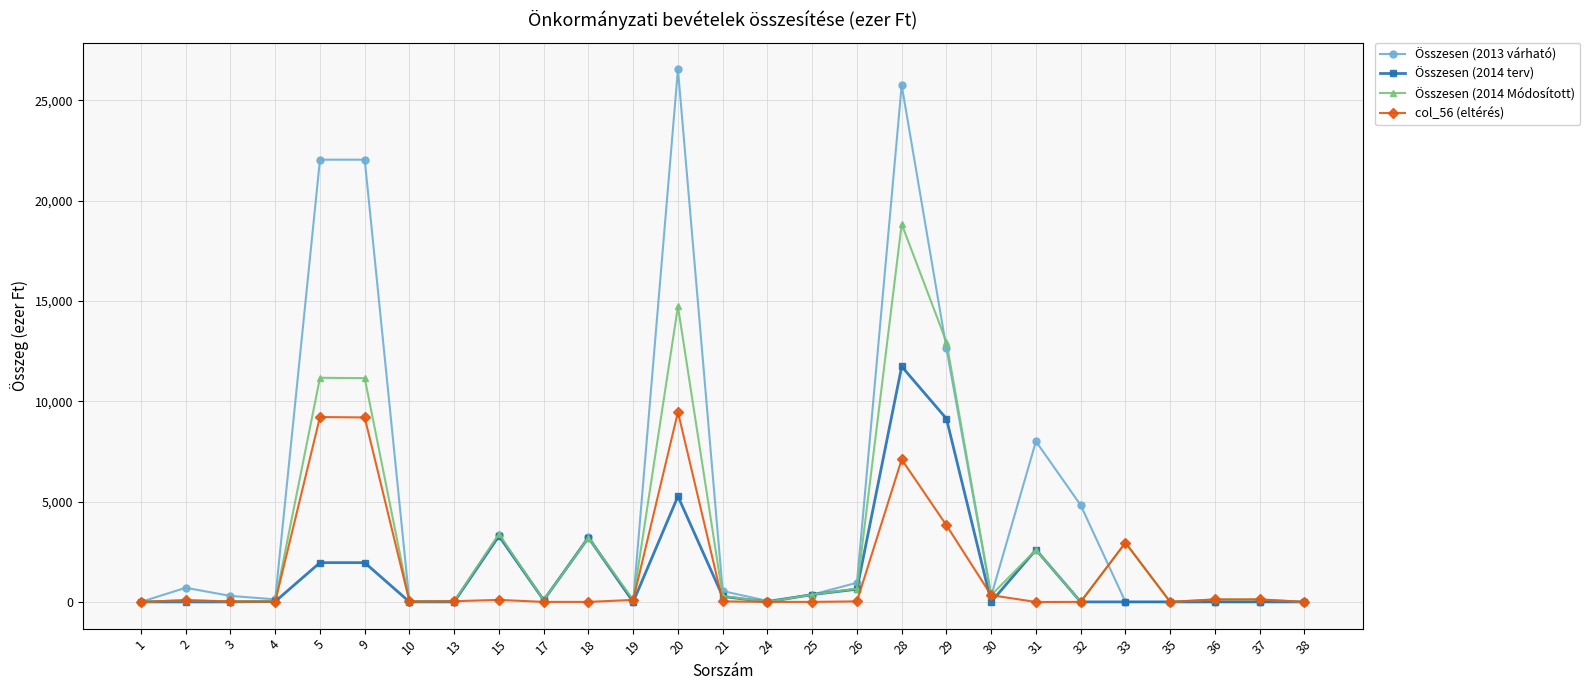

Between 1 and 9, which series saw the biggest shift?

Összesen (2013 várható)